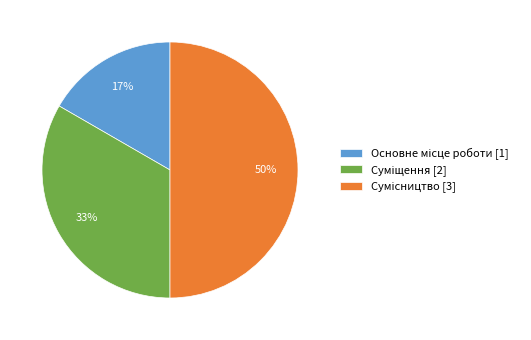

To the nearest percent, what is the average slice percentage?

33%